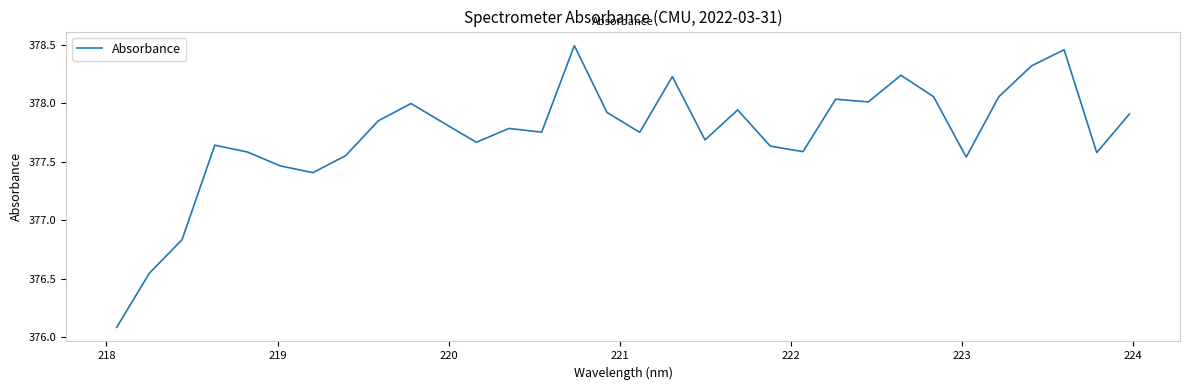

What is the difference between the maximum and minimum values?

2.4